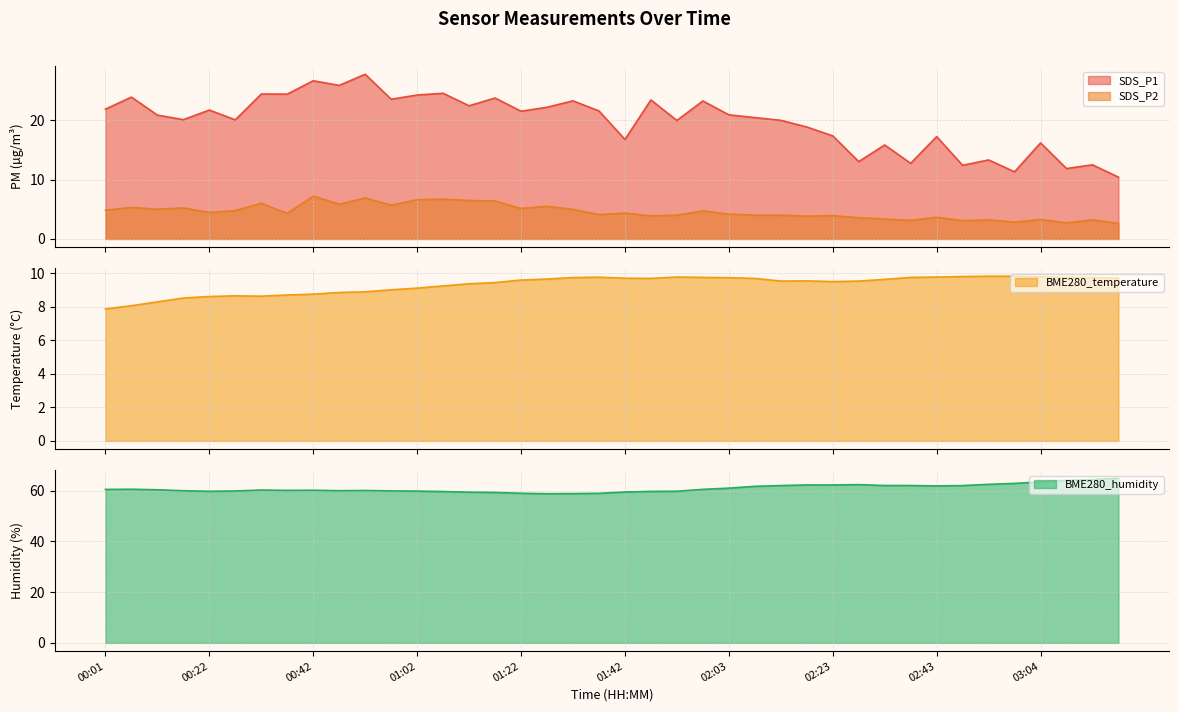

List the labels in order of BME280_humidity value, largest first.

03:19, 03:14, 03:09, 03:04, 02:59, 02:54, 02:28, 02:18, 02:23, 02:33, 02:38, 02:13, 02:48, 02:43, 02:08, 02:03, 00:07, 01:58, 00:01, 00:12, 00:32, 00:42, 00:37, 00:52, 00:47, 00:17, 00:57, 00:27, 01:02, 01:52, 00:22, 01:47, 01:07, 01:42, 01:12, 01:17, 01:22, 01:37, 01:32, 01:27